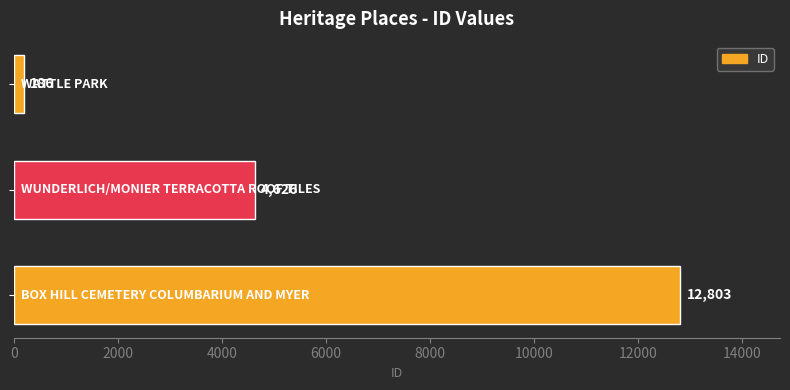

What is the sum of all values?

17615